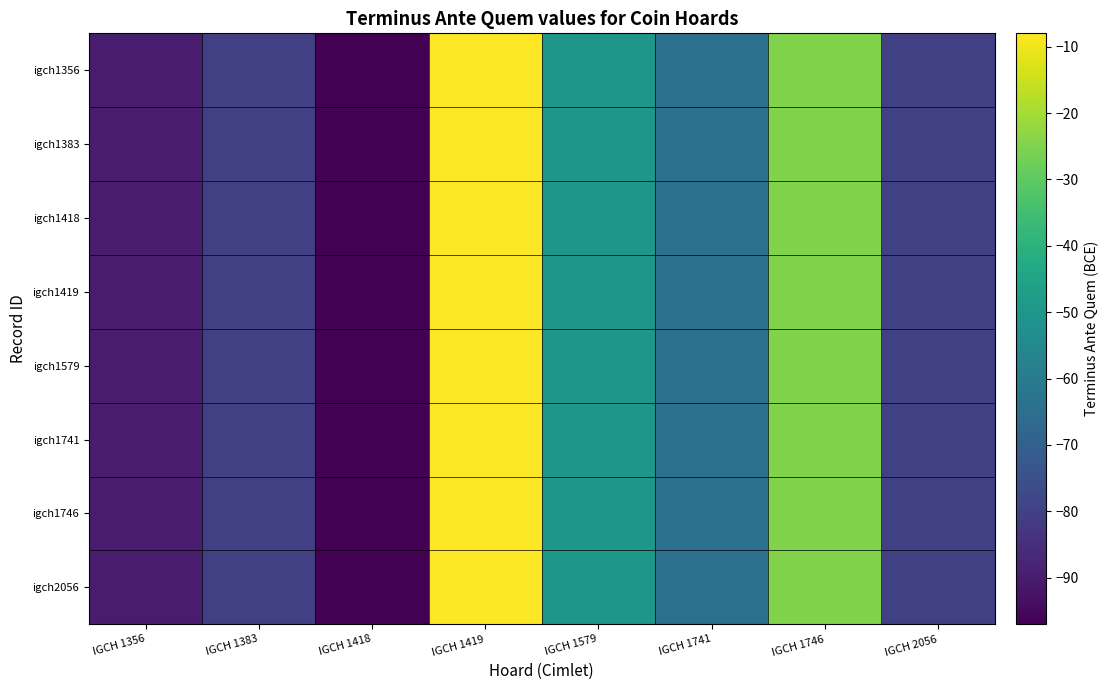

What is the maximum value shown in the chart?

-8